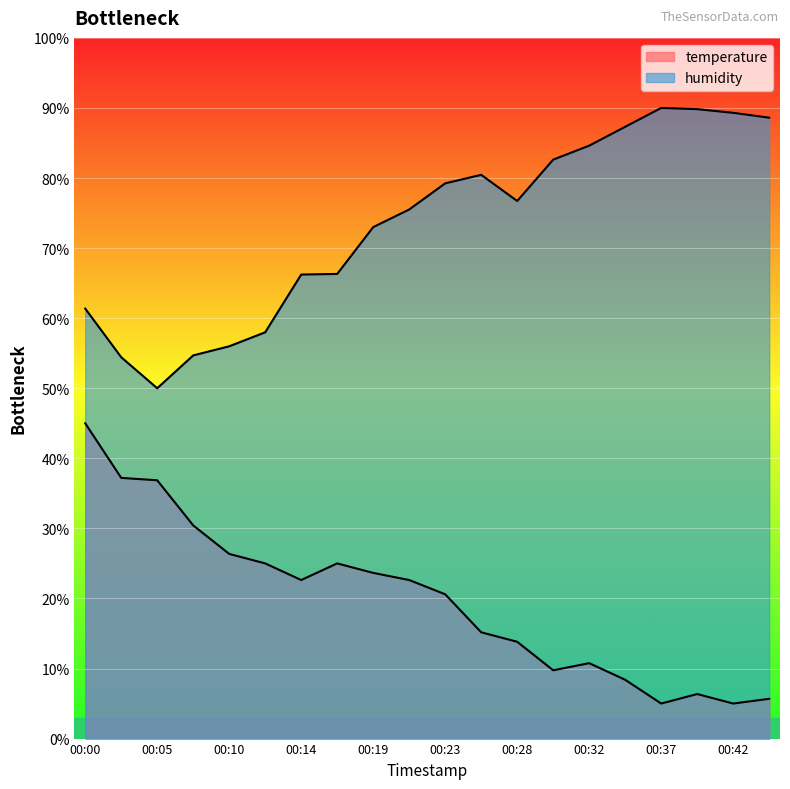

Count the number of data series in this chart.

2